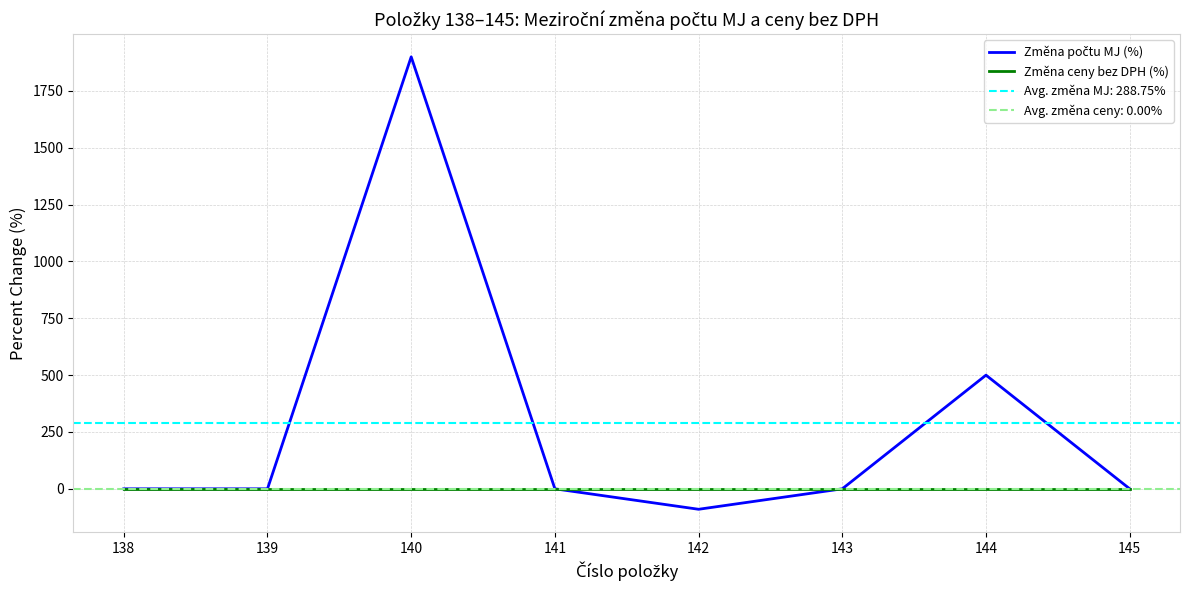

Which series changed the most between 144 and 145?

Změna počtu MJ (%)